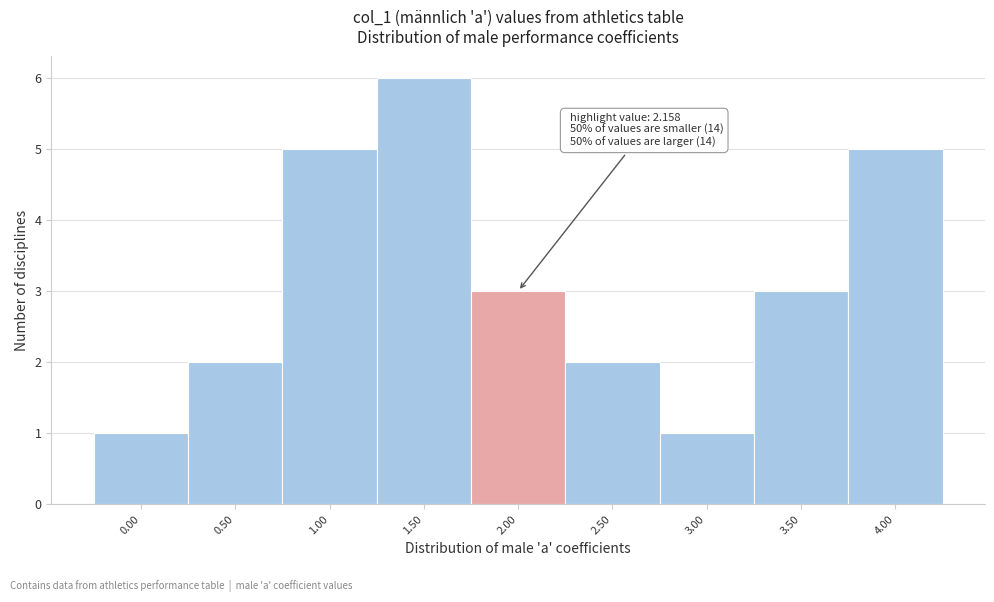

Reading left to right, what are all the values shown in this chart?

1	2	5	6	3	2	1	3	5